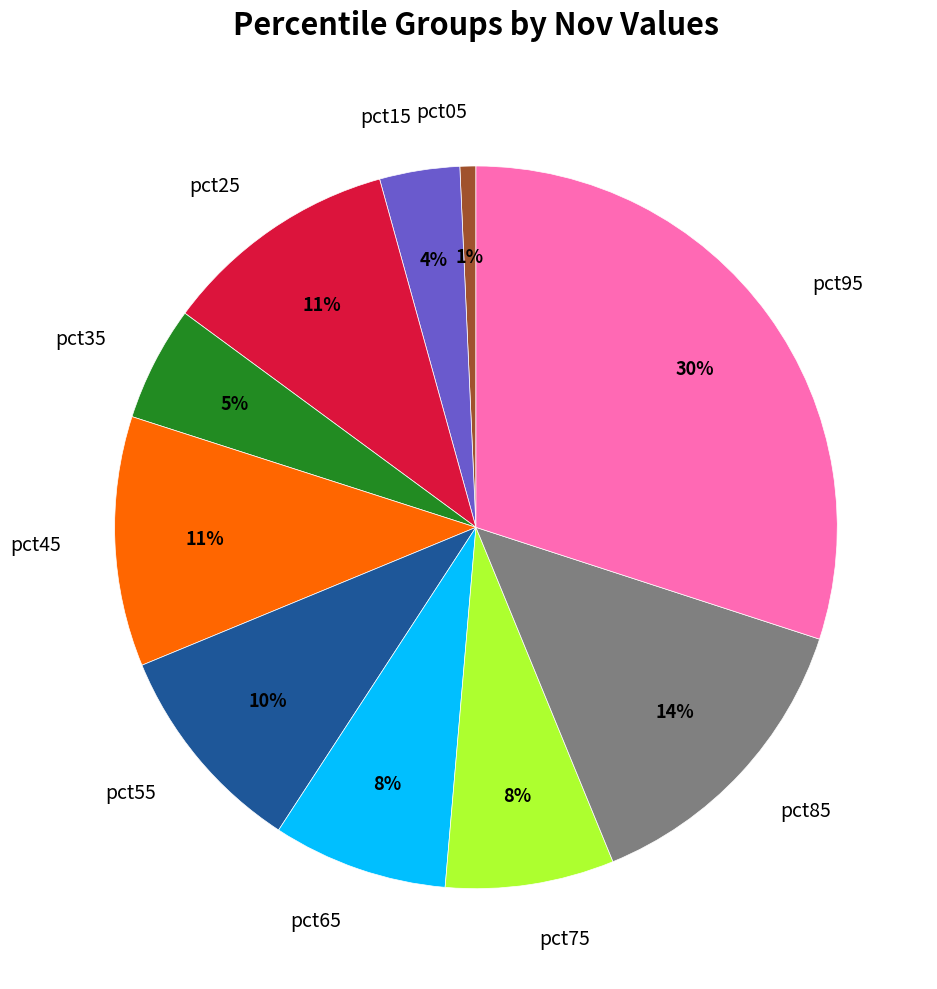

Count the number of slices in the pie.

10